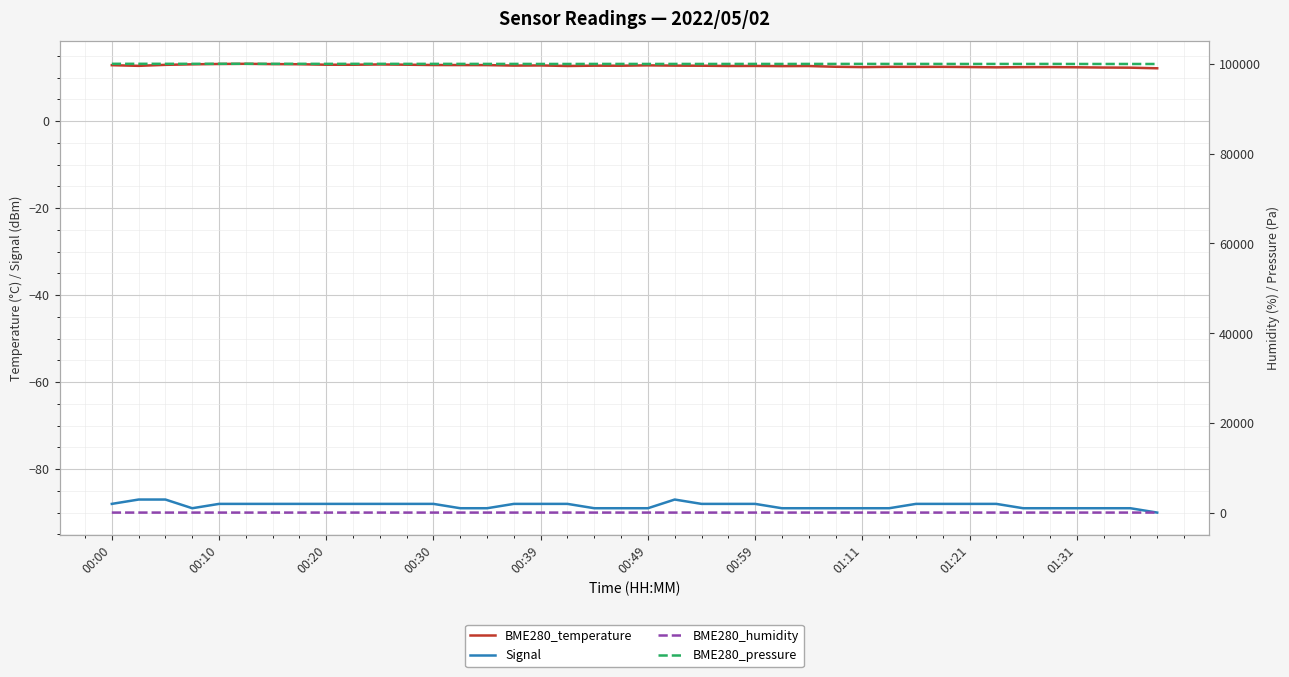

How many lines are shown in the chart?

4